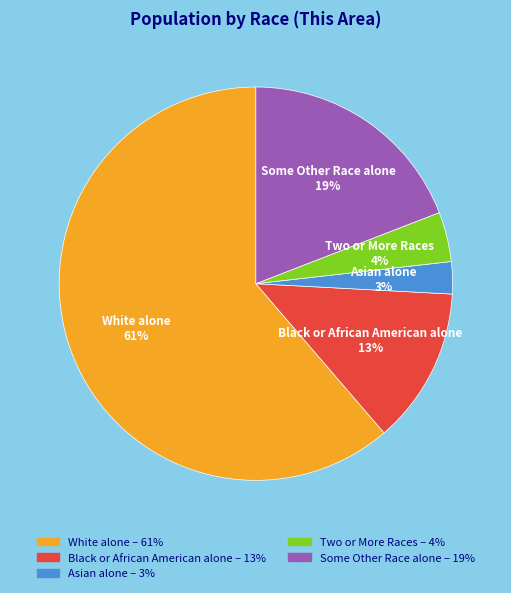

What is the smallest slice in the pie chart?

Asian alone